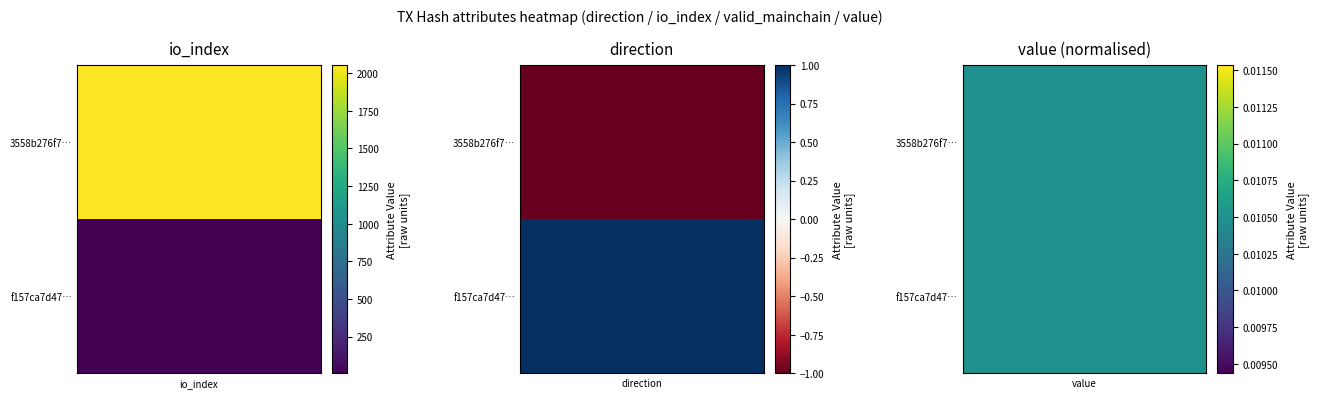

At which label does 3558b276f7c9fdc845abb18167323acca99701d reach its minimum?

direction